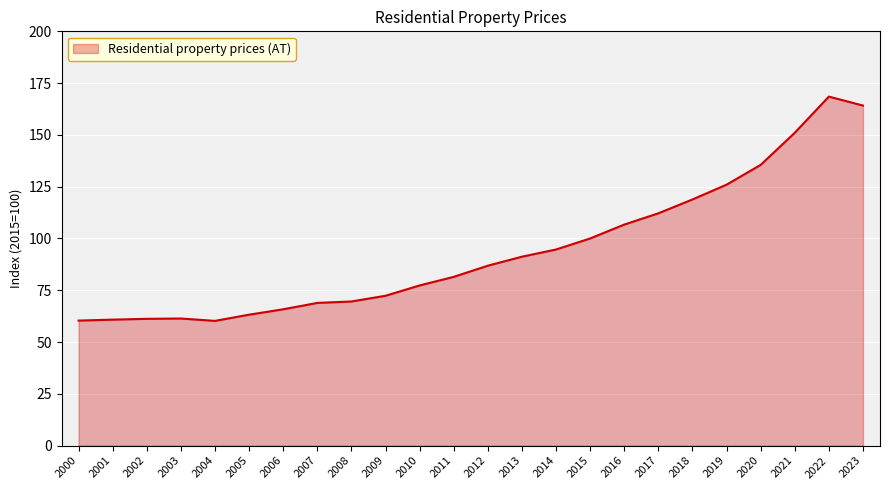

Read the value at 2016.

106.7